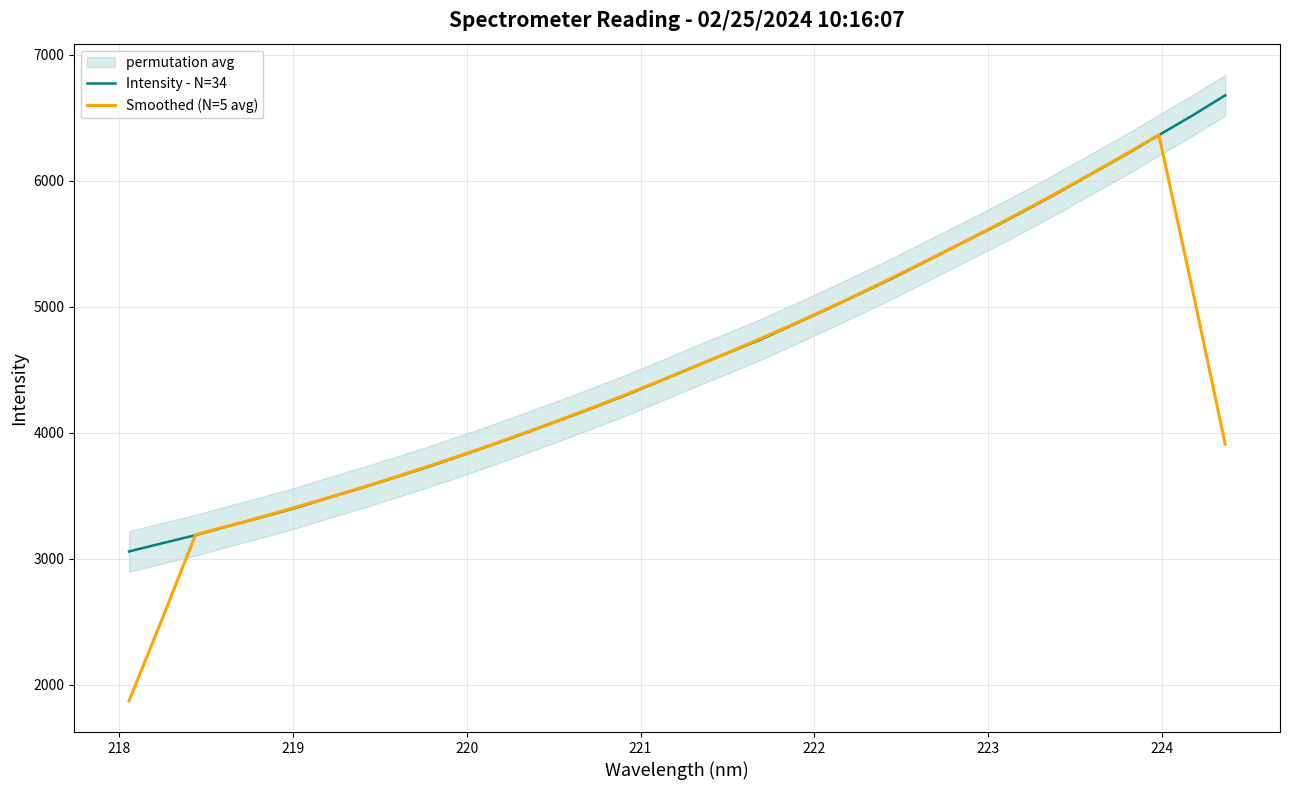

What is the lowest value of the Intensity - N=34 series?

3058.9